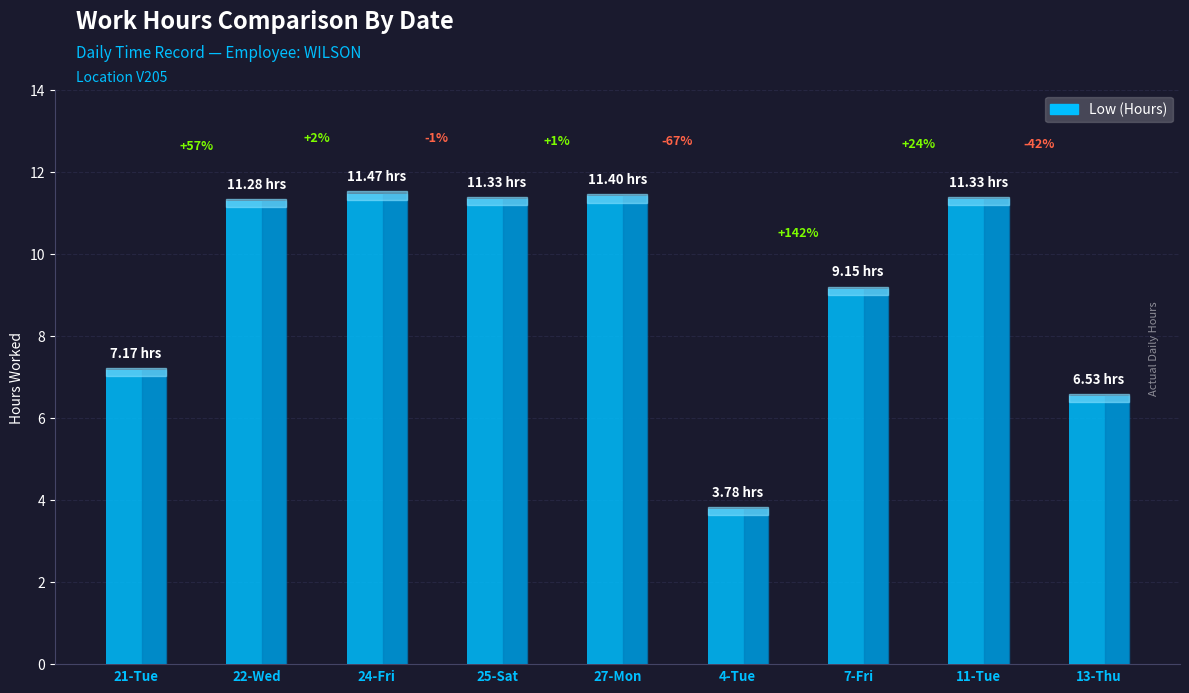

At which label is the value closest to 7?

21-Tue